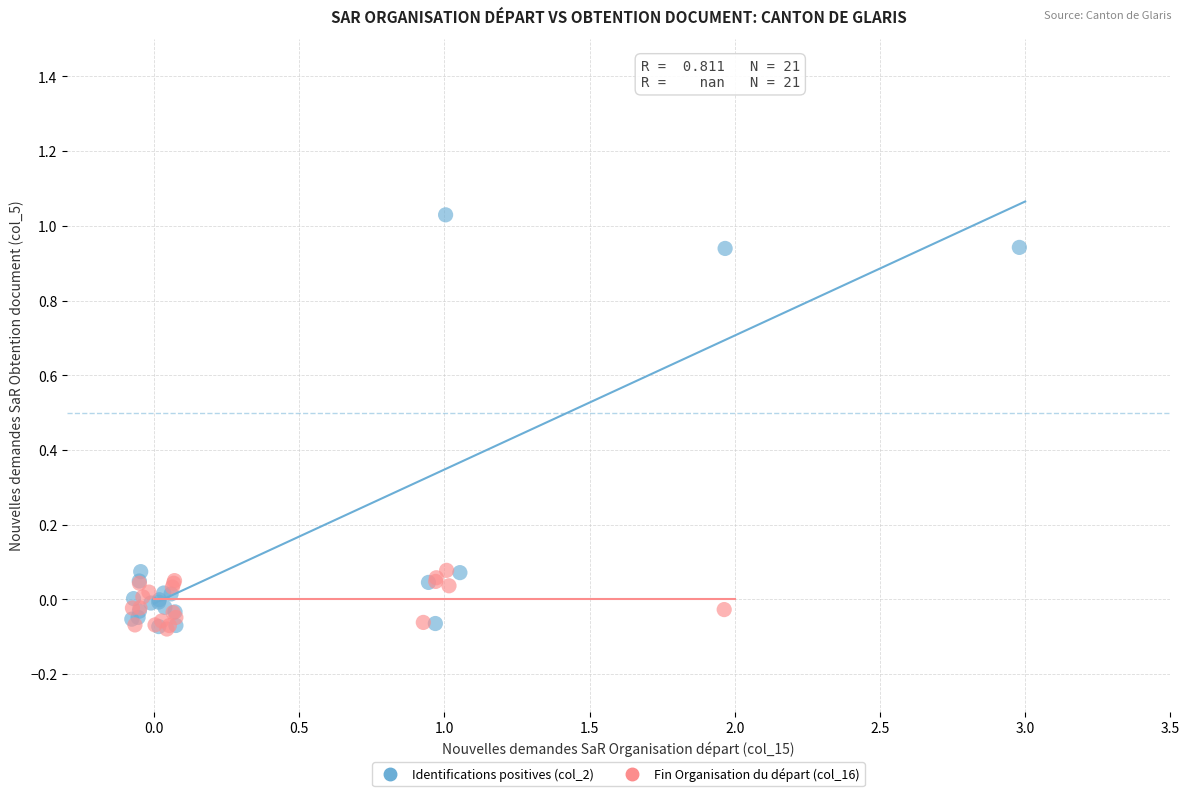

Which series has the largest Y range (max minus min)?

Identifications positives (col_2)